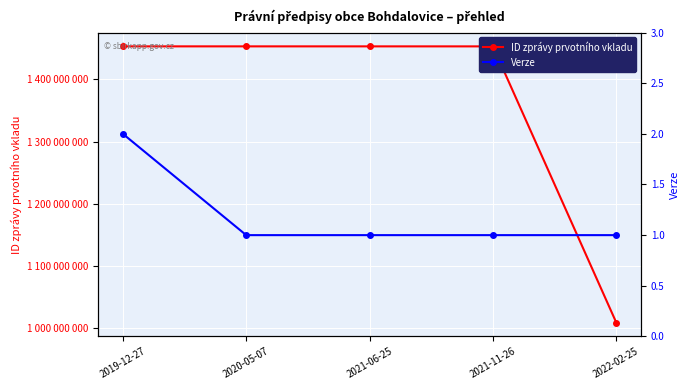

True or false: ID zprávy prvotního vkladu and Verze cross at least once.

False